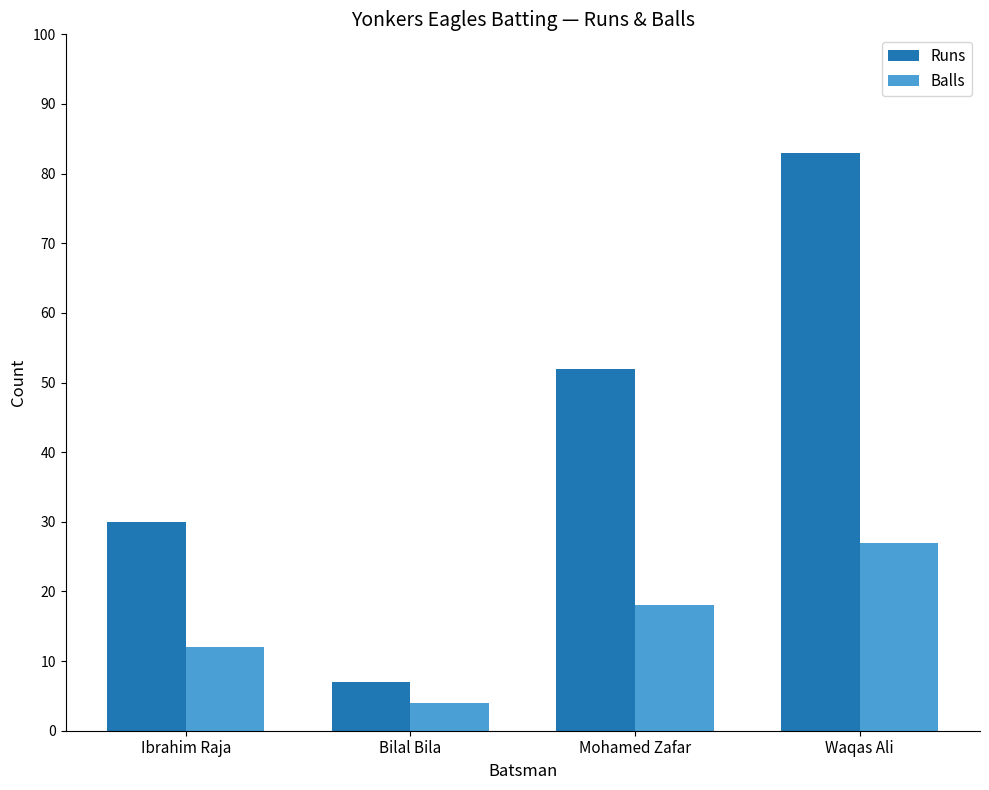

What are all the series names shown in the legend?

Runs, Balls